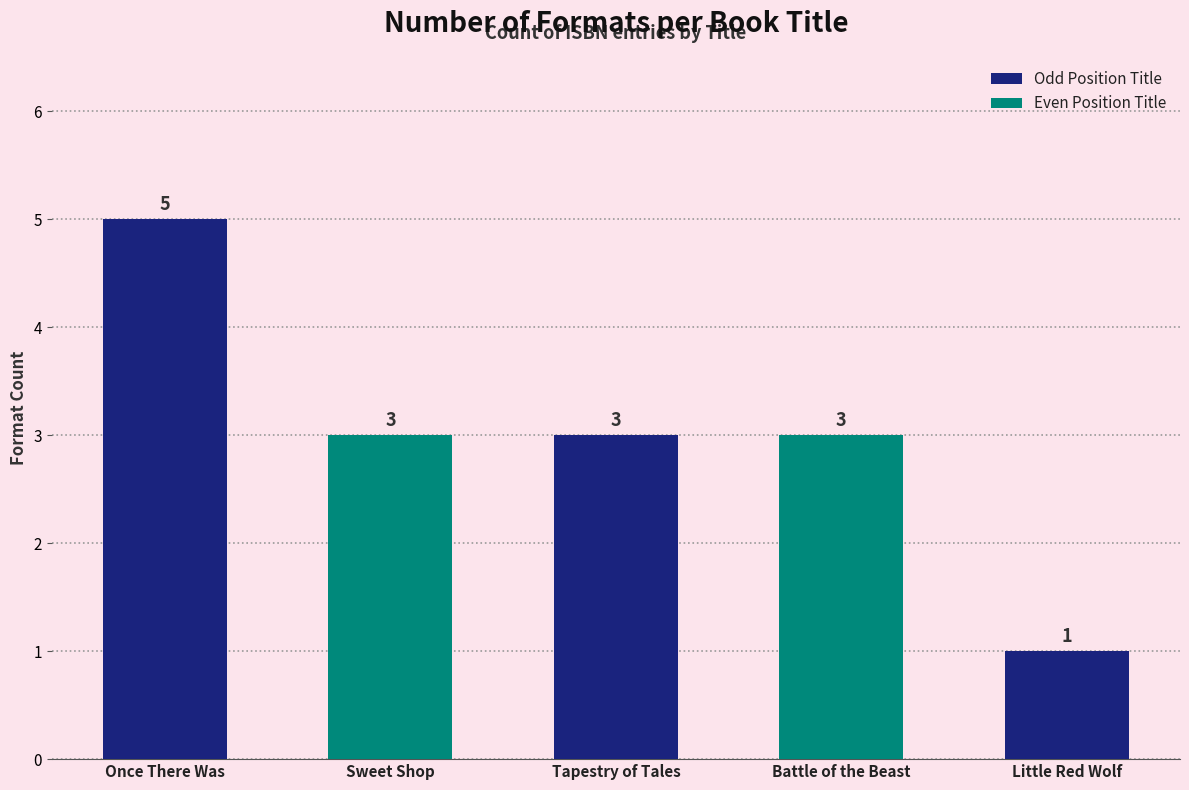

Which label corresponds to the smallest value in the chart?

Little Red Wolf